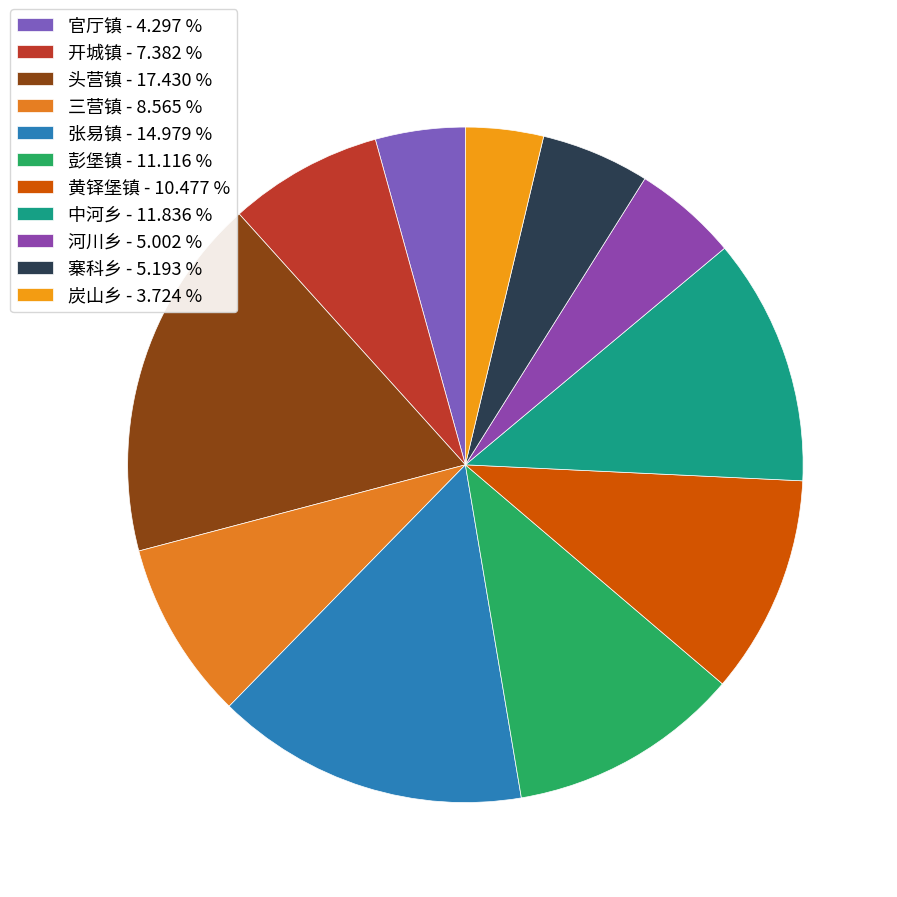

Between 彭堡镇 and 炭山乡, which is larger?

彭堡镇